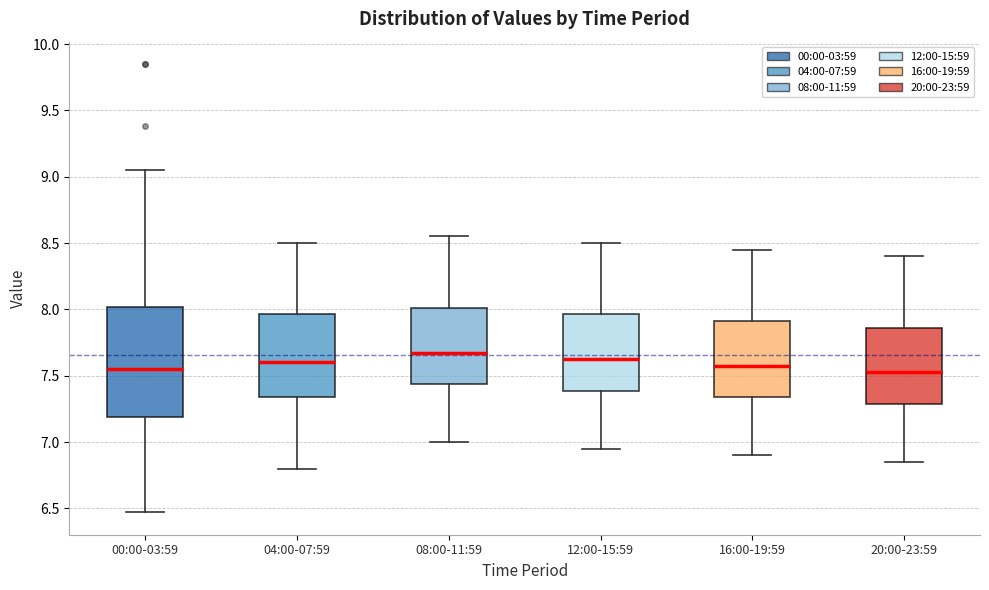

Reading left to right, transcribe this box plot: for each box, give where its median line is, the range the box spans, and where its two whiskers end, as read against the y-axis. The values are not printed on the chart, so give them approximately, as read against the axis.

00:00-03:59: median 7.55, box 7.20 to 8.00, whiskers 6.45 to 9.05
04:00-07:59: median 7.60, box 7.35 to 7.95, whiskers 6.80 to 8.50
08:00-11:59: median 7.70, box 7.45 to 8.00, whiskers 7.00 to 8.55
12:00-15:59: median 7.65, box 7.40 to 7.95, whiskers 6.95 to 8.50
16:00-19:59: median 7.60, box 7.35 to 7.90, whiskers 6.90 to 8.45
20:00-23:59: median 7.55, box 7.30 to 7.85, whiskers 6.85 to 8.40